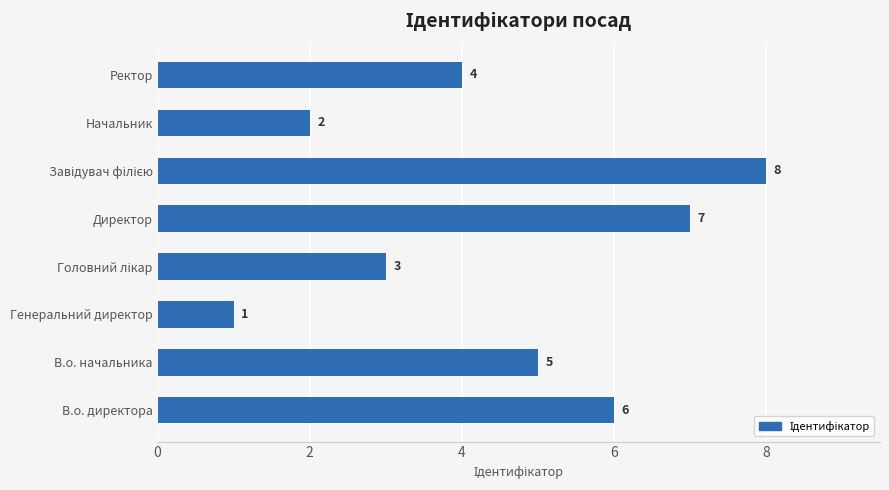

Approximately how many times larger is the value at Начальник compared to В.о. директора?

0.3